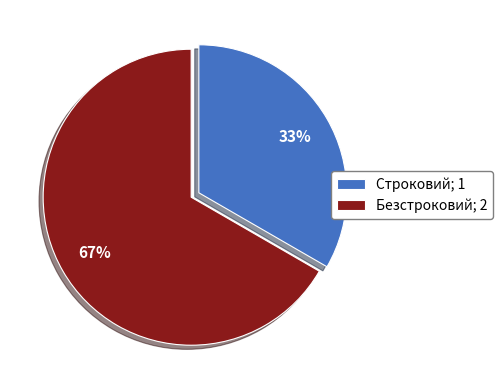

To the nearest percent, what is the combined percentage of Безстроковий and Строковий?

100%